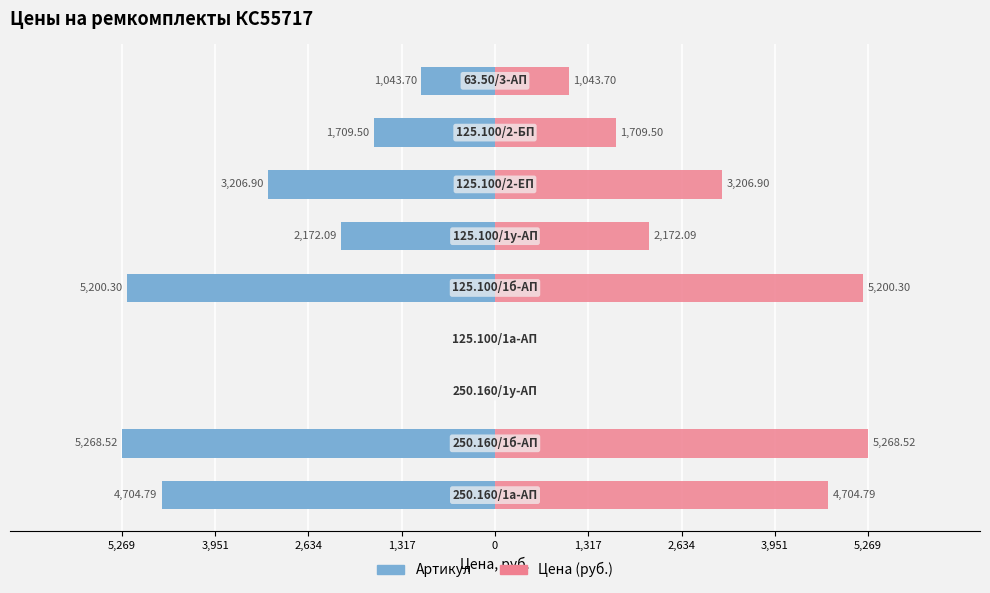

How many bars are there in each group?

2